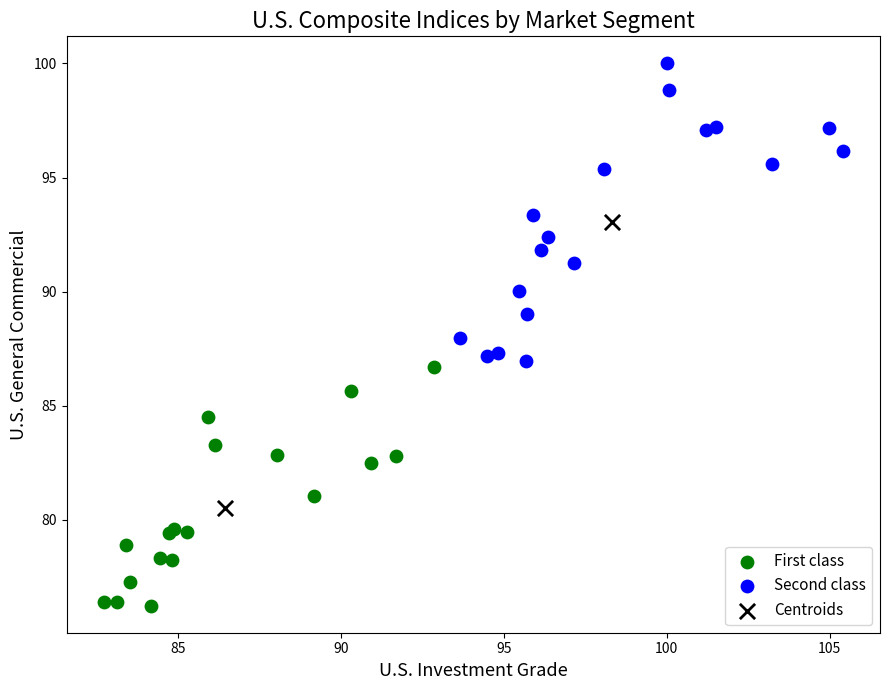

What are all the series names shown in the legend?

First class, Second class, Centroids